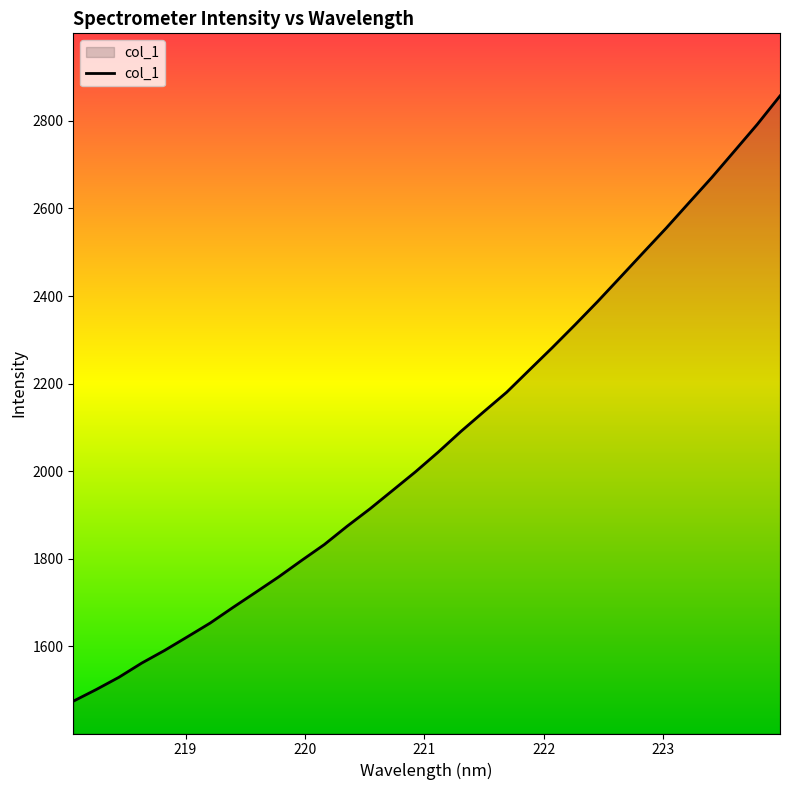

What is the smallest value displayed?

1475.0